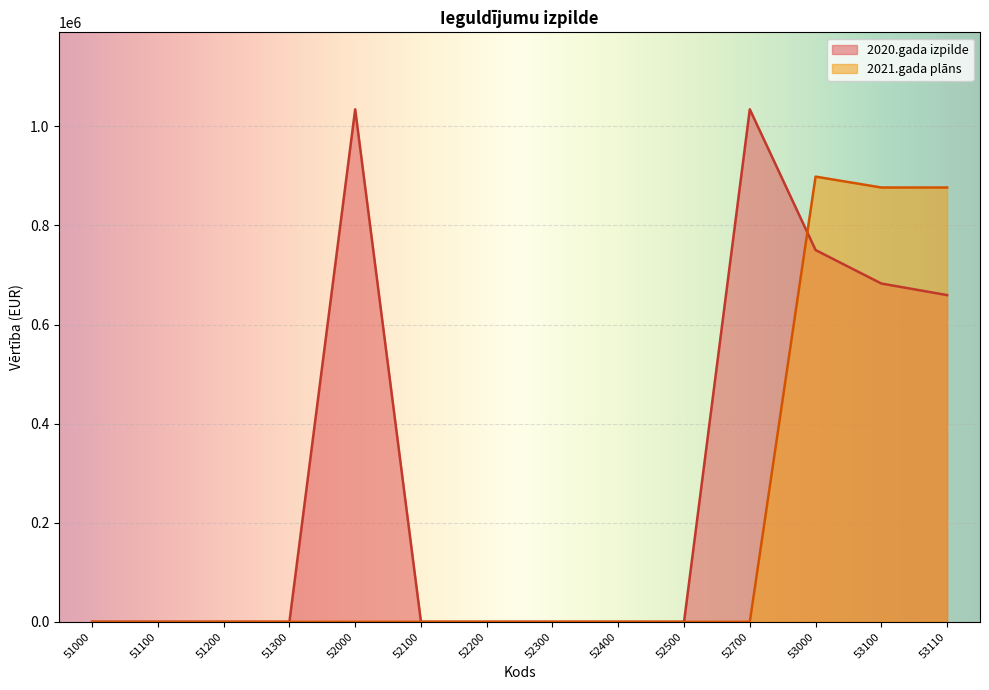

List the labels in order of 2020.gada izpilde value, largest first.

52000, 52700, 53000, 53100, 53110, 51000, 51100, 51200, 51300, 52100, 52200, 52300, 52400, 52500